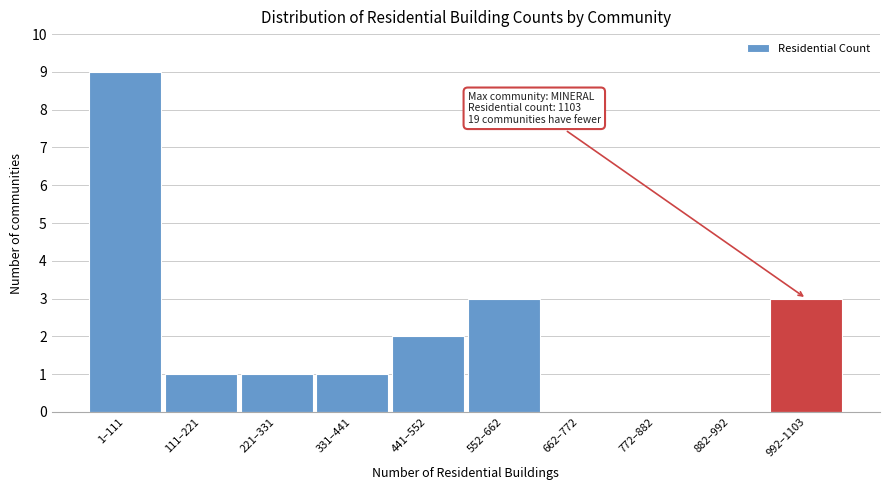

Reading left to right, list all the values displayed in this chart.

1–111=9	111–221=1	221–331=1	331–441=1	441–552=2	552–662=3	662–772=0	772–882=0	882–992=0	992–1103=3